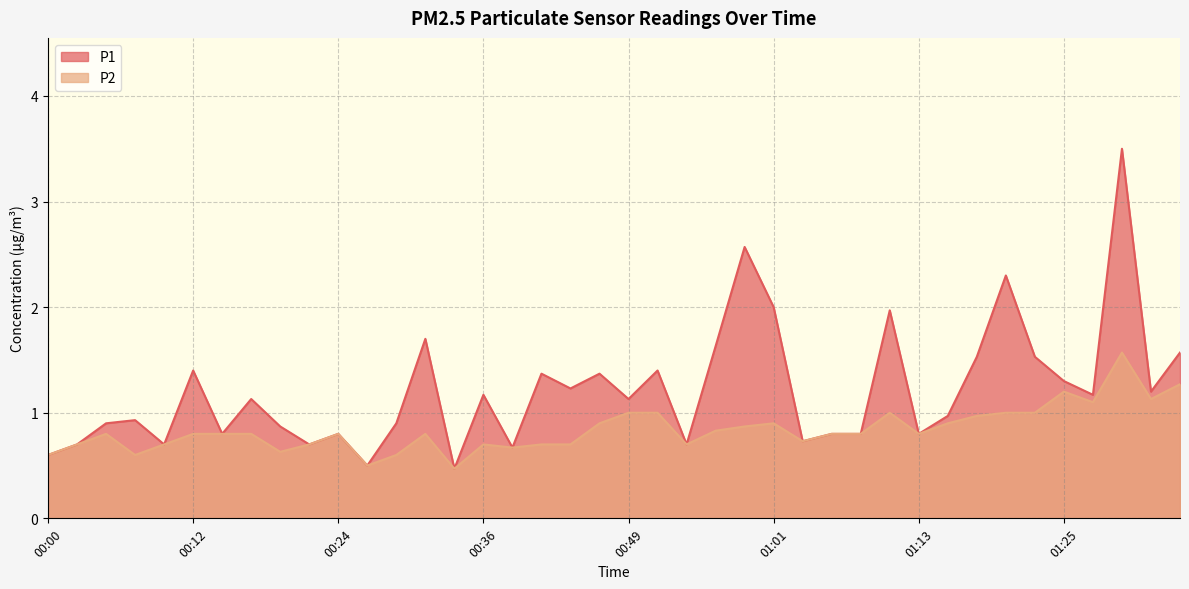

How many interior local valleys does the P1 series have?

13